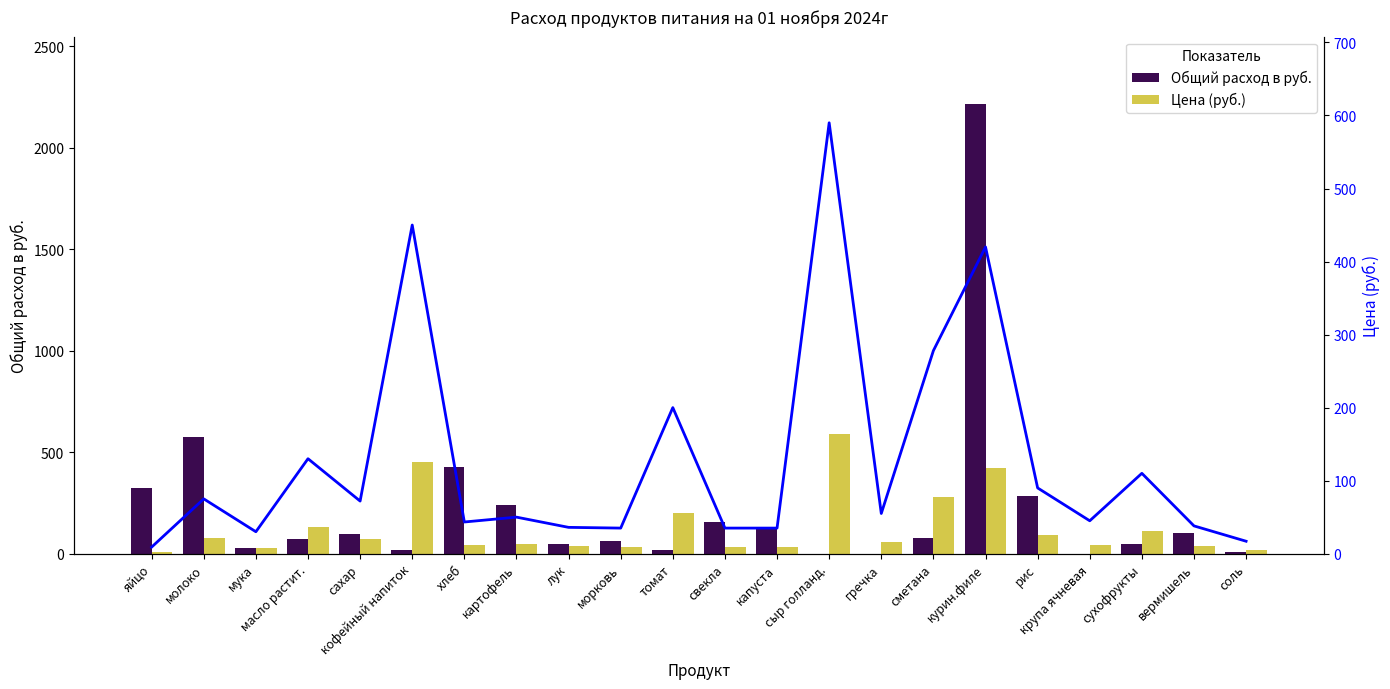

Which series has the largest total across all categories?

Общий расход в руб.